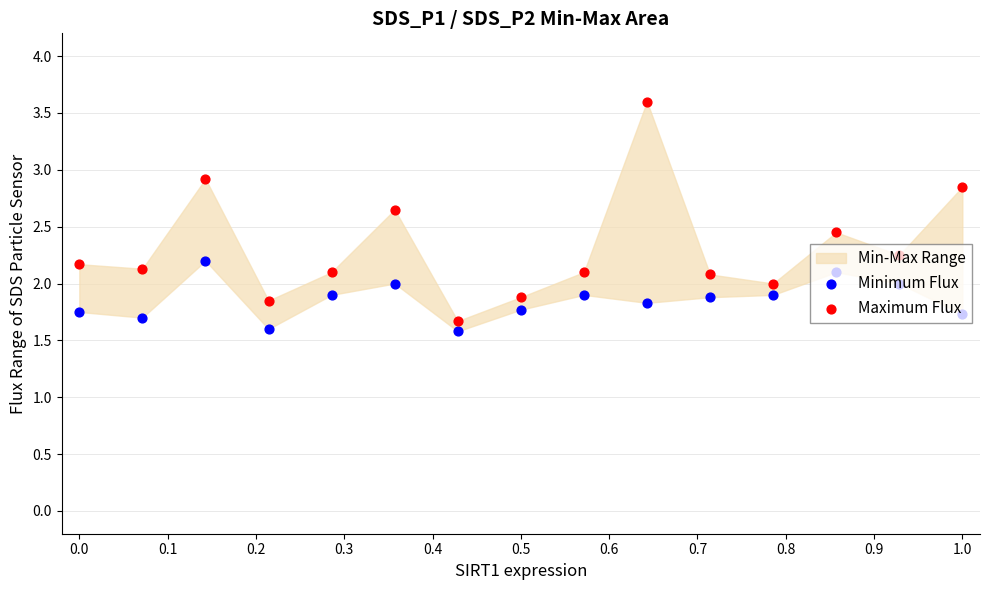

Which series has the largest Y range (max minus min)?

Maximum Flux